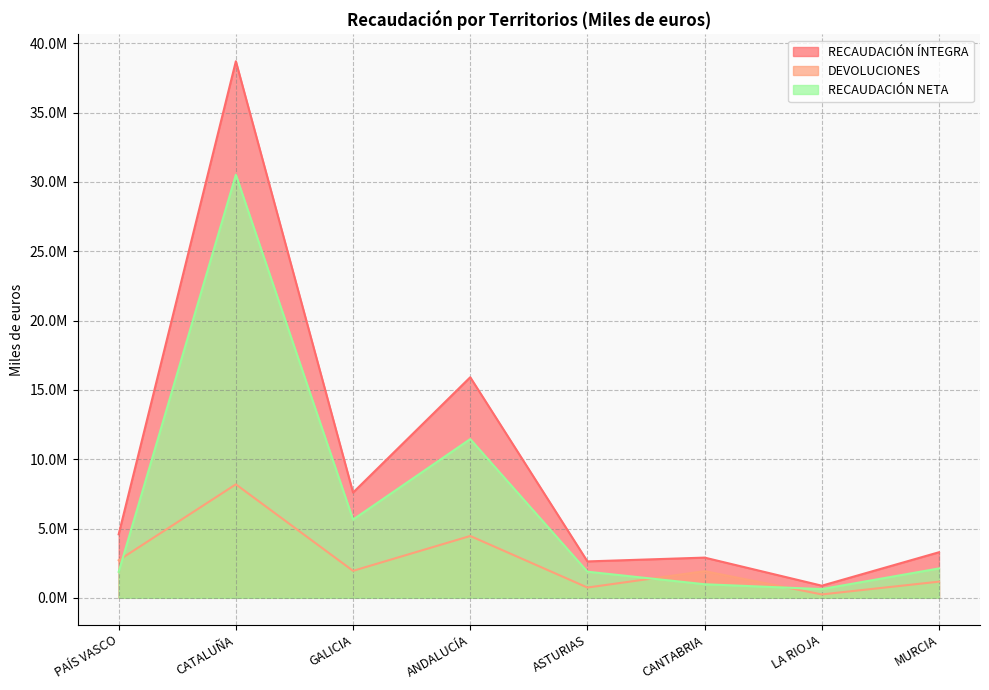

Where is RECAUDACIÓN ÍNTEGRA nearest to the value 19791227?

ANDALUCÍA